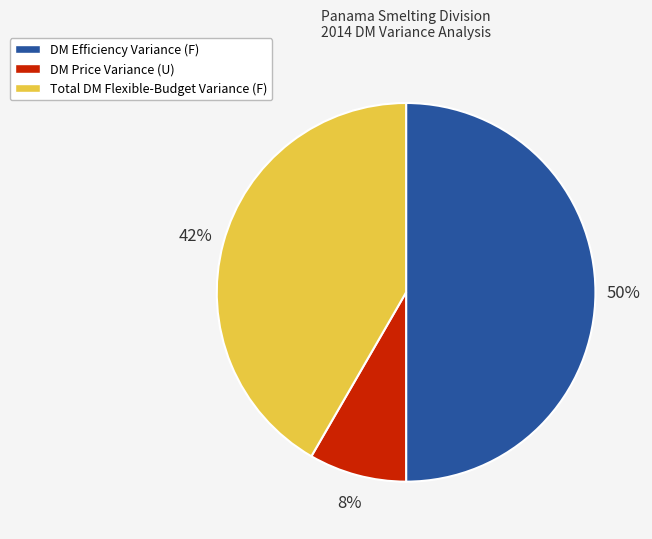

Rank the categories by value from highest to lowest.

DM Efficiency Variance (F), Total DM Flexible-Budget Variance (F), DM Price Variance (U)